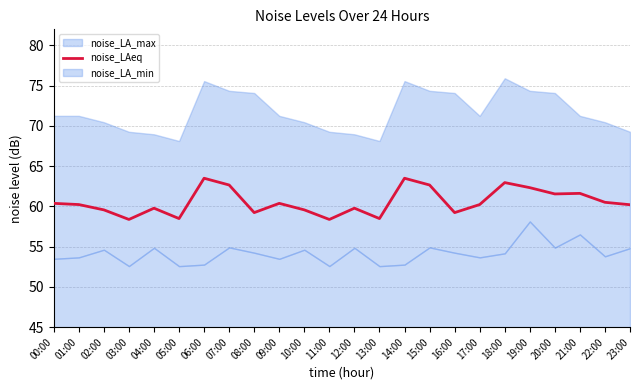

The noise_LAeq series shows 58.4 at 11:00. True or false?

True